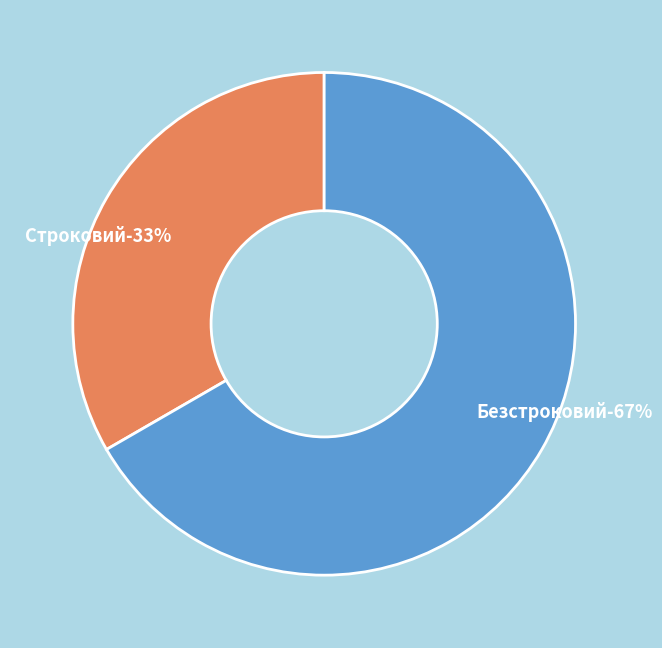

How many segments does this pie chart have?

2